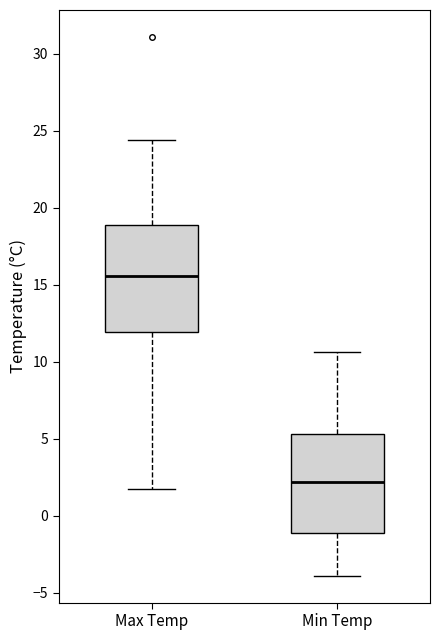

Which box's median line is the highest?

Max Temp